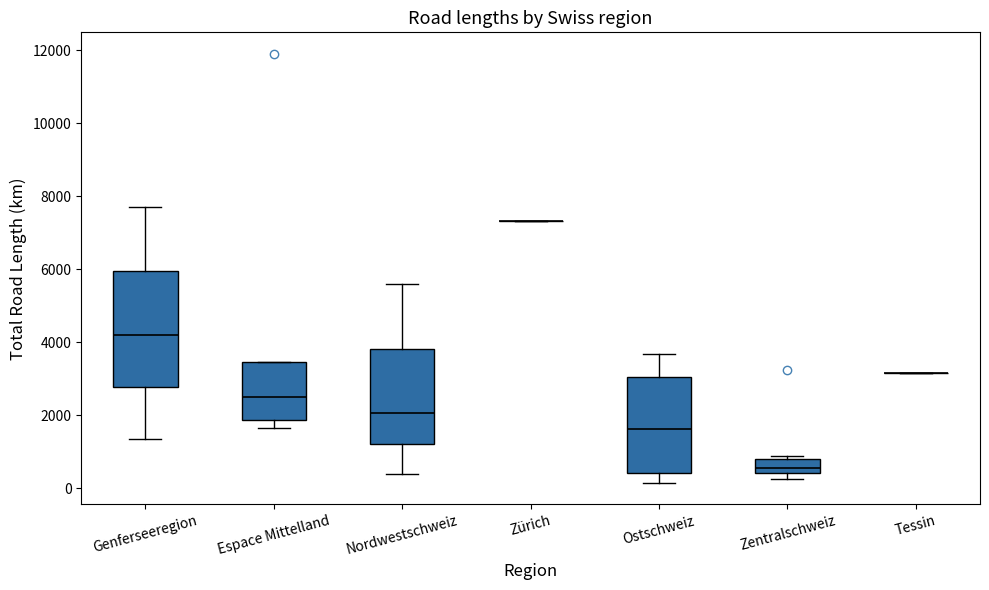

Which box is the tallest, from its lower edge to its upper edge?

Genferseeregion